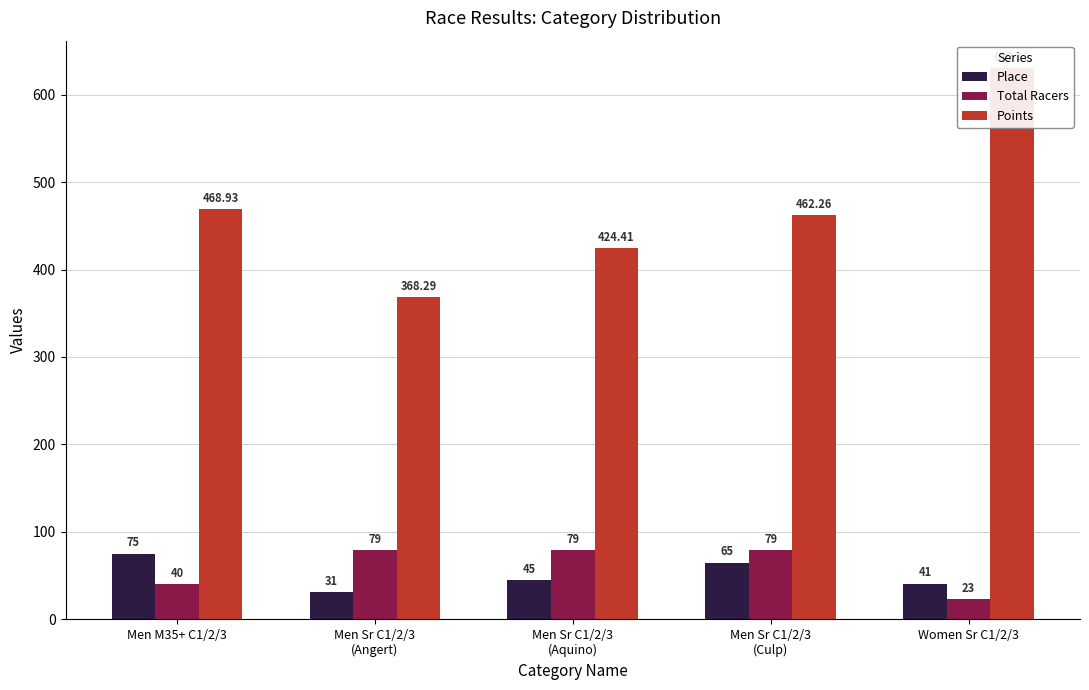

What is the greatest value displayed?

630.1